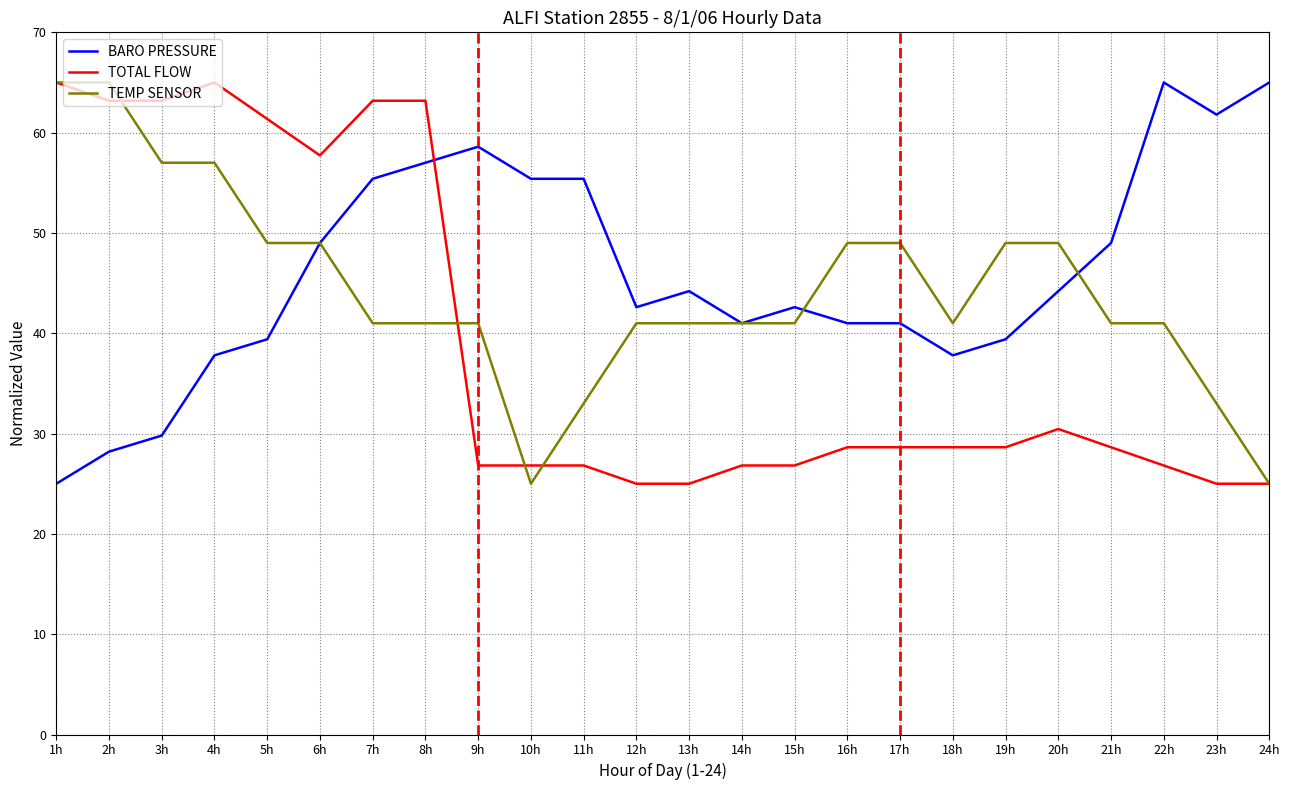

What is the greatest value displayed?

65.0